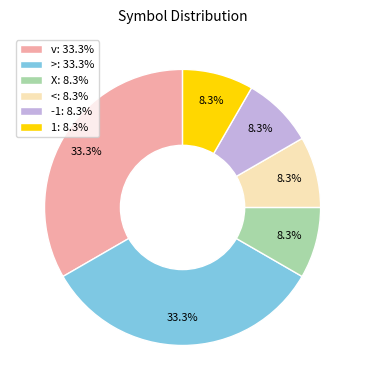

Is there a majority slice in this chart?

No